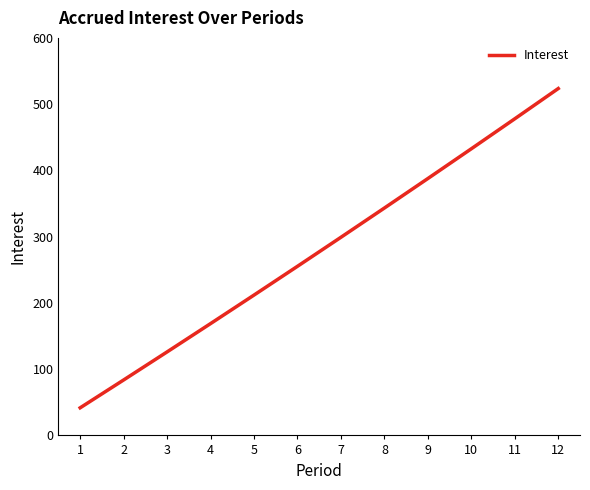

The value at 2 is 83.7. True or false?

True